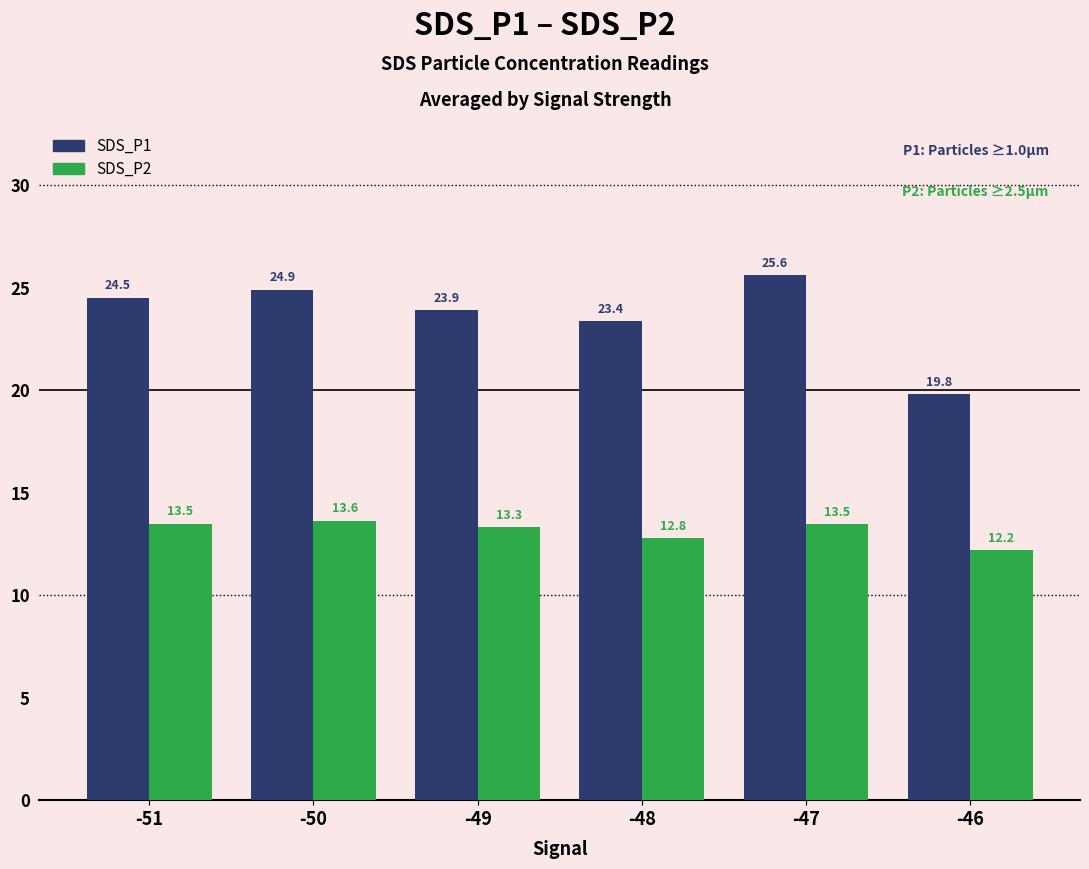

How many bars are there in total?

12